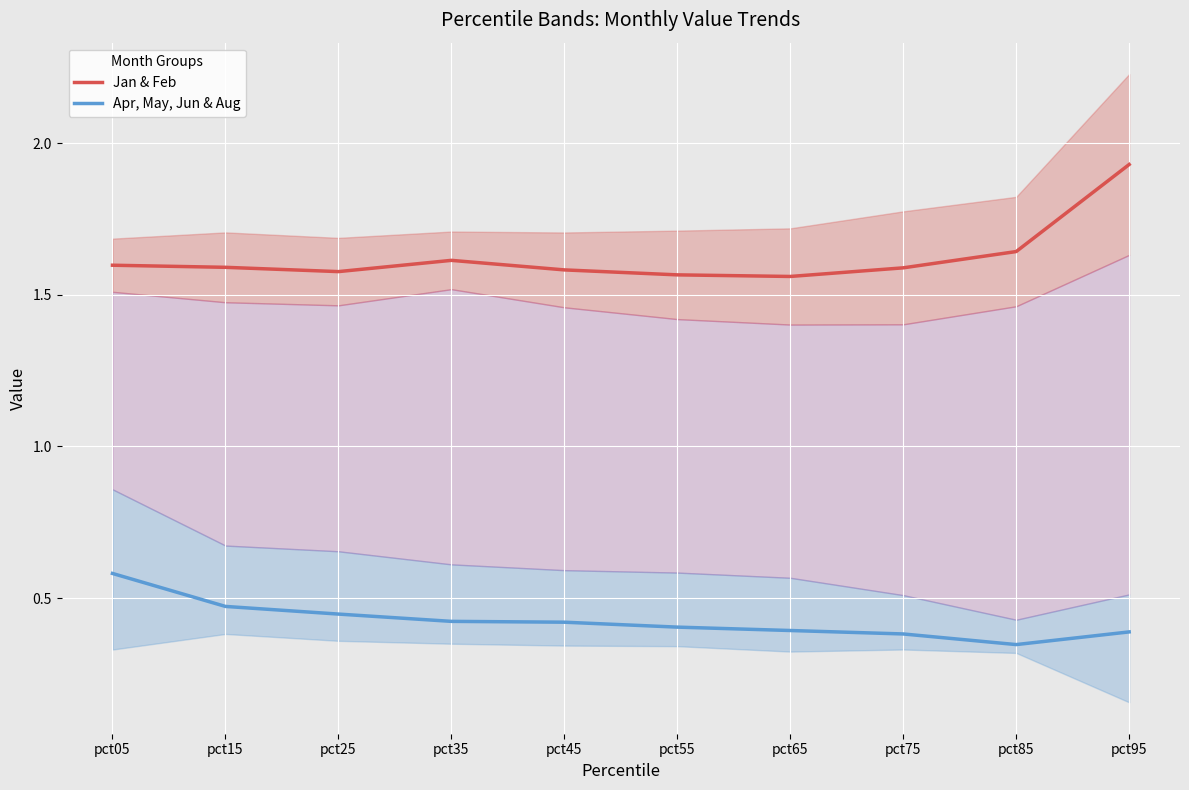

What is the spread (max minus min) of values at pct25?

1.1